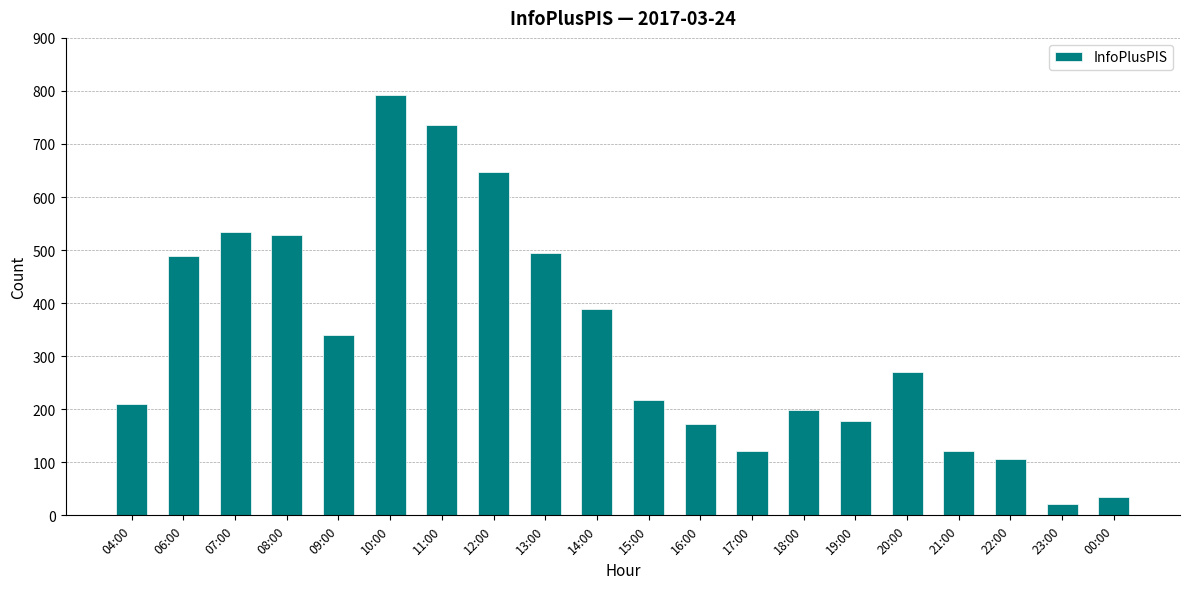

What is the sum of all values?

6602